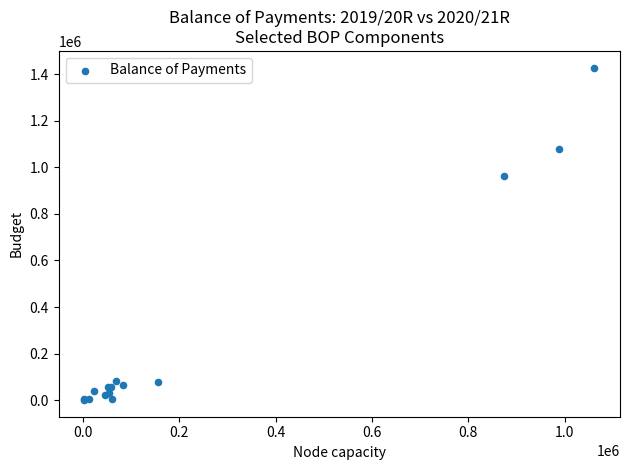

What Y value in the scatter plot is closest to 714366?

961054.6